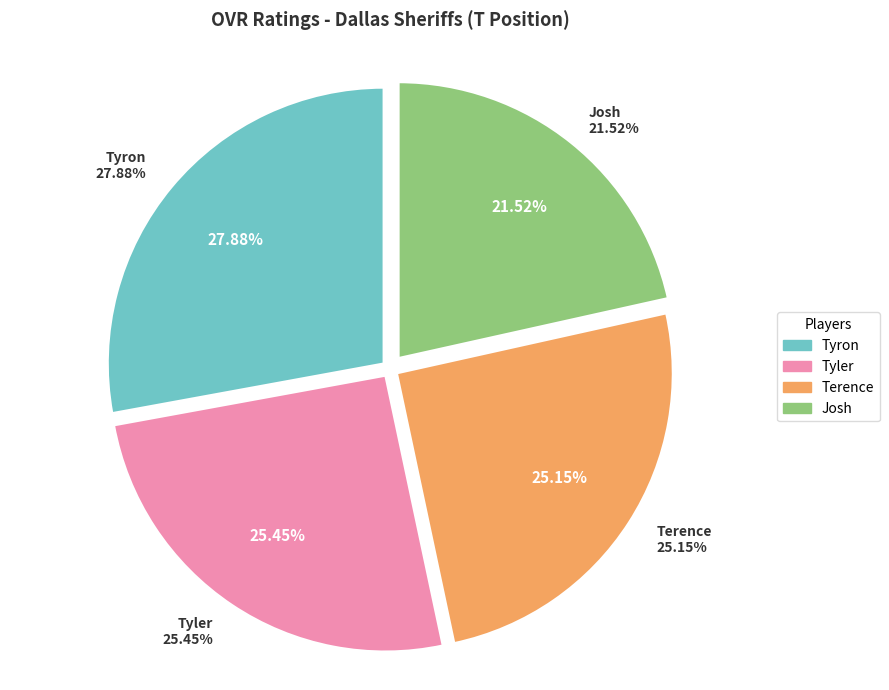

Approximately how many times larger is the value at Josh compared to Tyron?

0.8